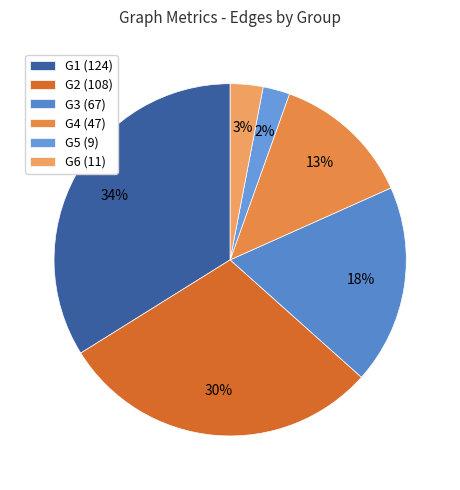

Count the number of slices in the pie.

6